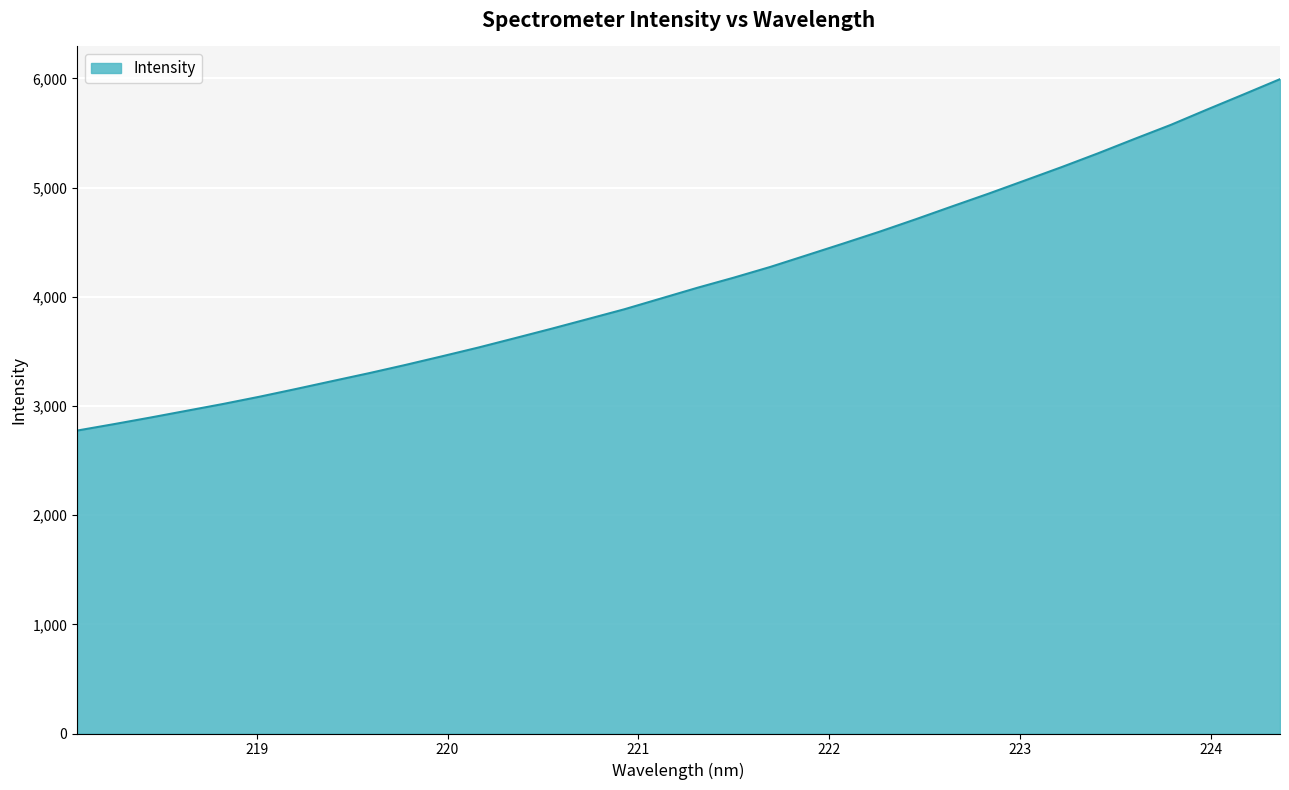

What is the minimum value shown in the chart?

2774.7